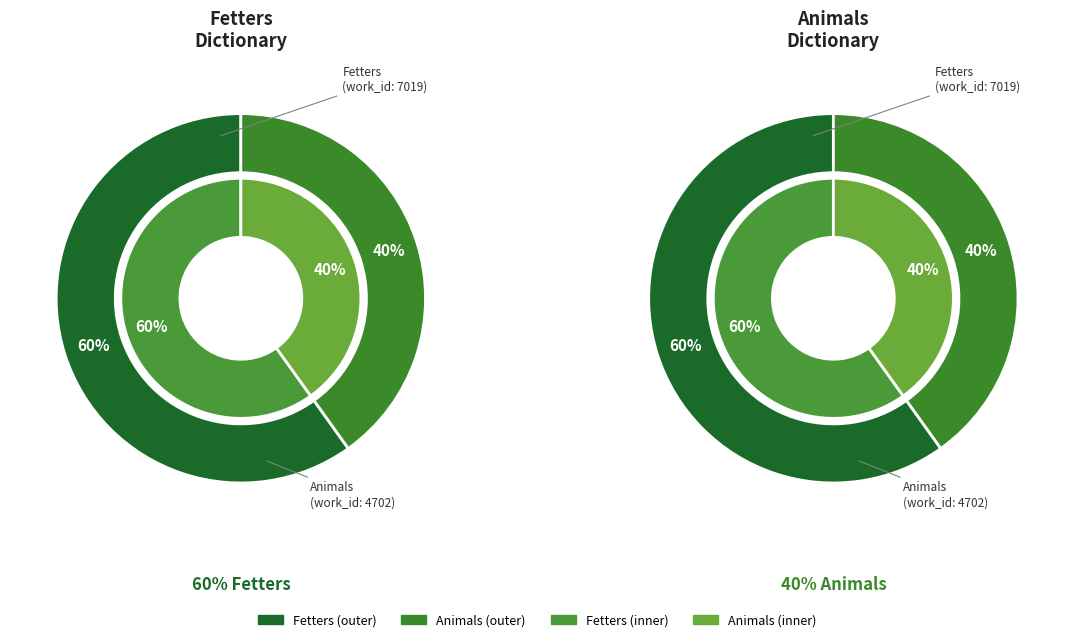

Which has a higher value, Fetters or Animals?

Fetters